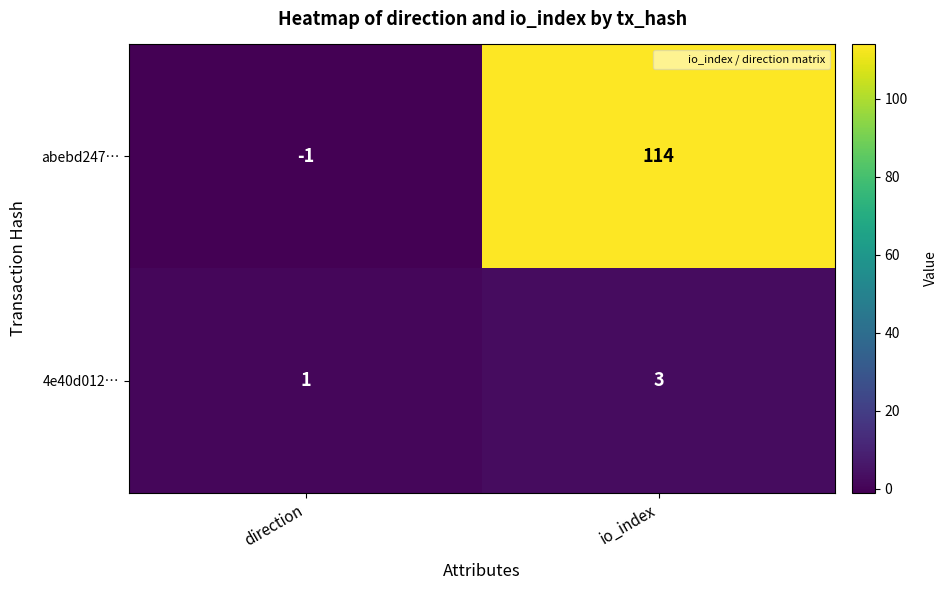

Is it true that abebd247… equals 114 at io_index?

True